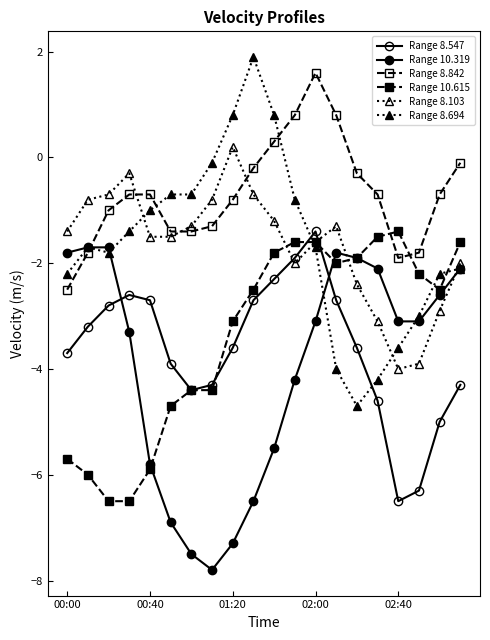

How many times do Range 8.103 and Range 8.547 cross each other?

2